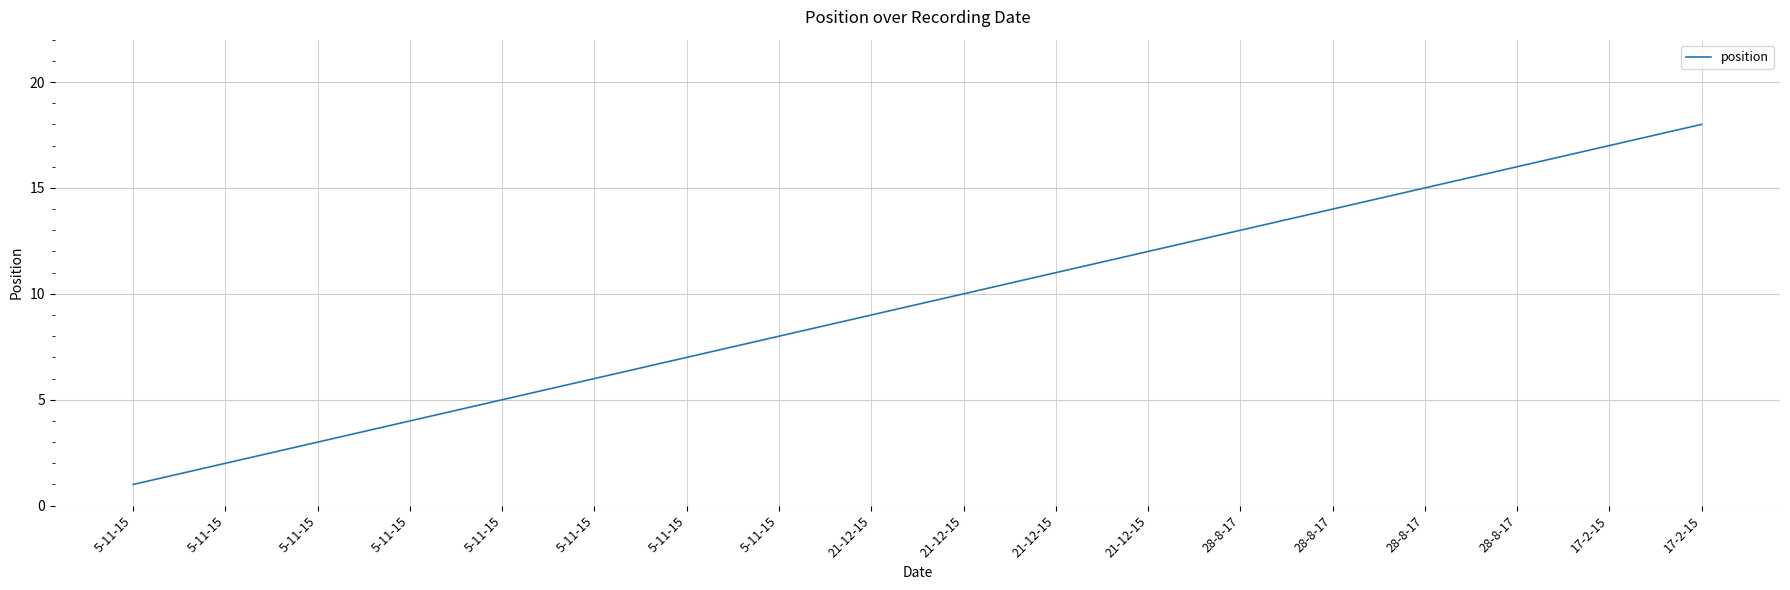

Does the chart display data point markers on the line(s)?

No